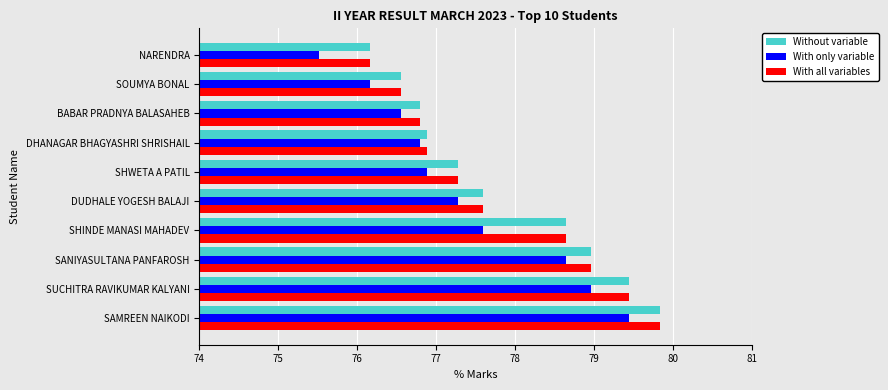

At which category does the chart reach its minimum across all series?

NARENDRA